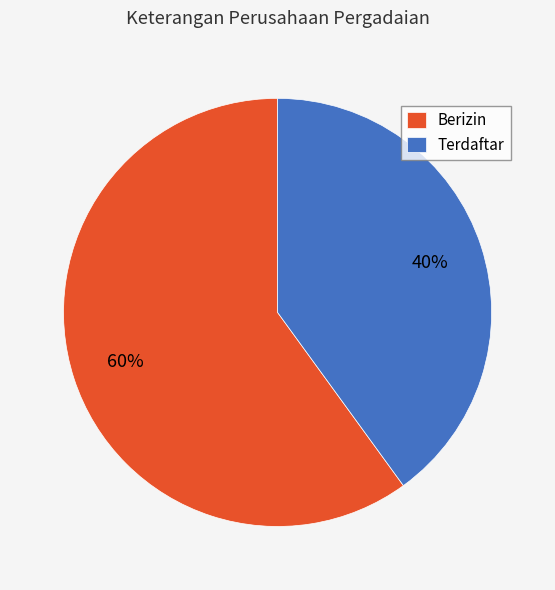

Does Berizin account for over 50% of the chart?

Yes